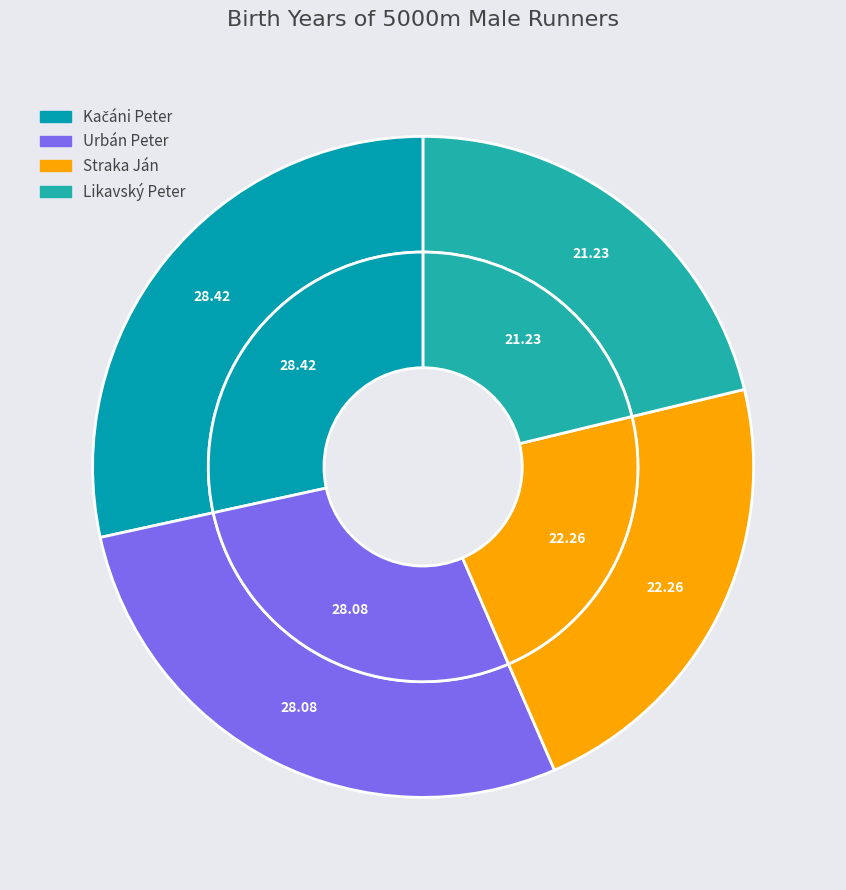

To the nearest percent, what percentage of the pie is Kačáni Peter?

28%